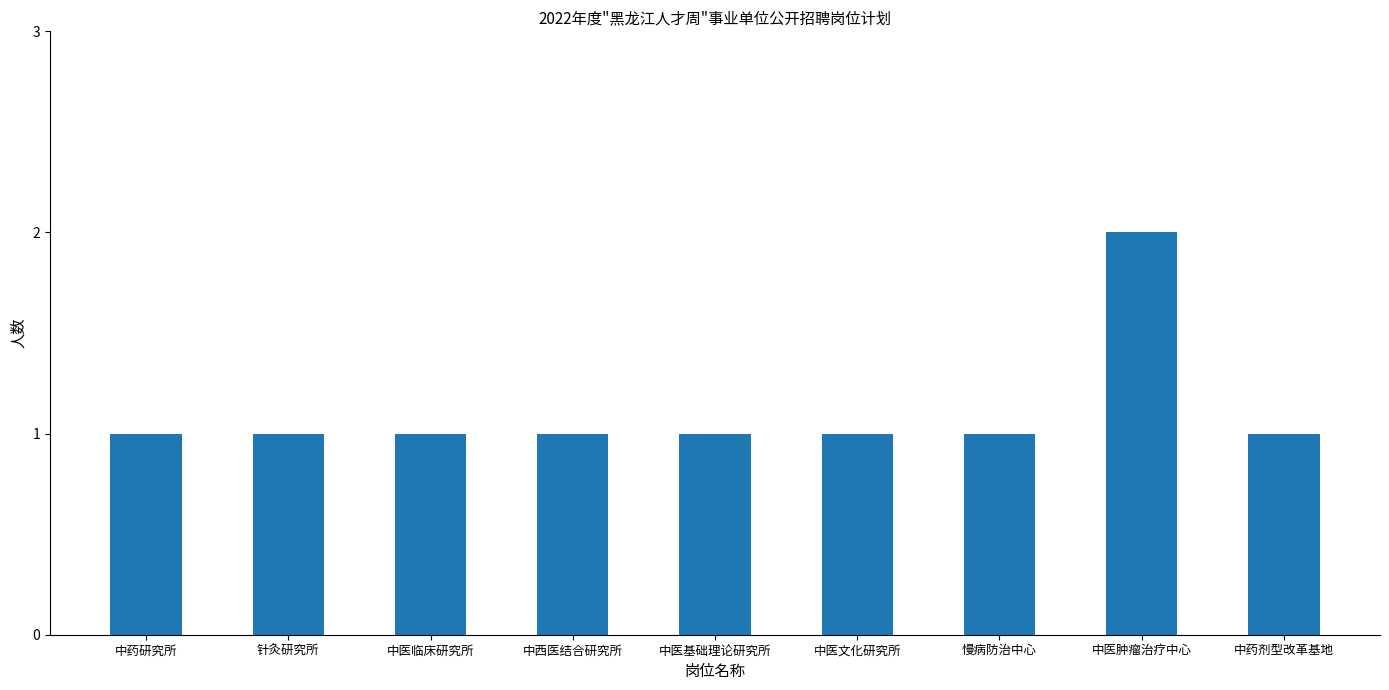

At which category does the chart reach its peak across all series?

中医肿瘤治疗中心